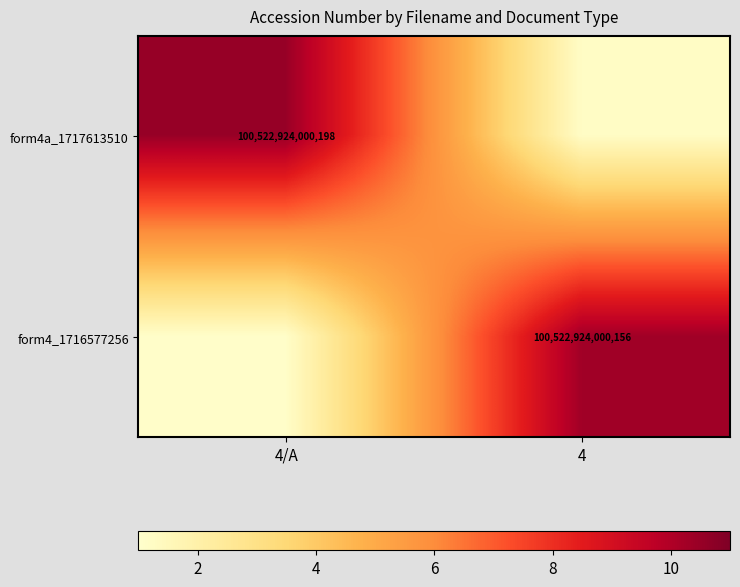

The form4a_1717613510 series shows 100522924000198.0 at 4/A. True or false?

True